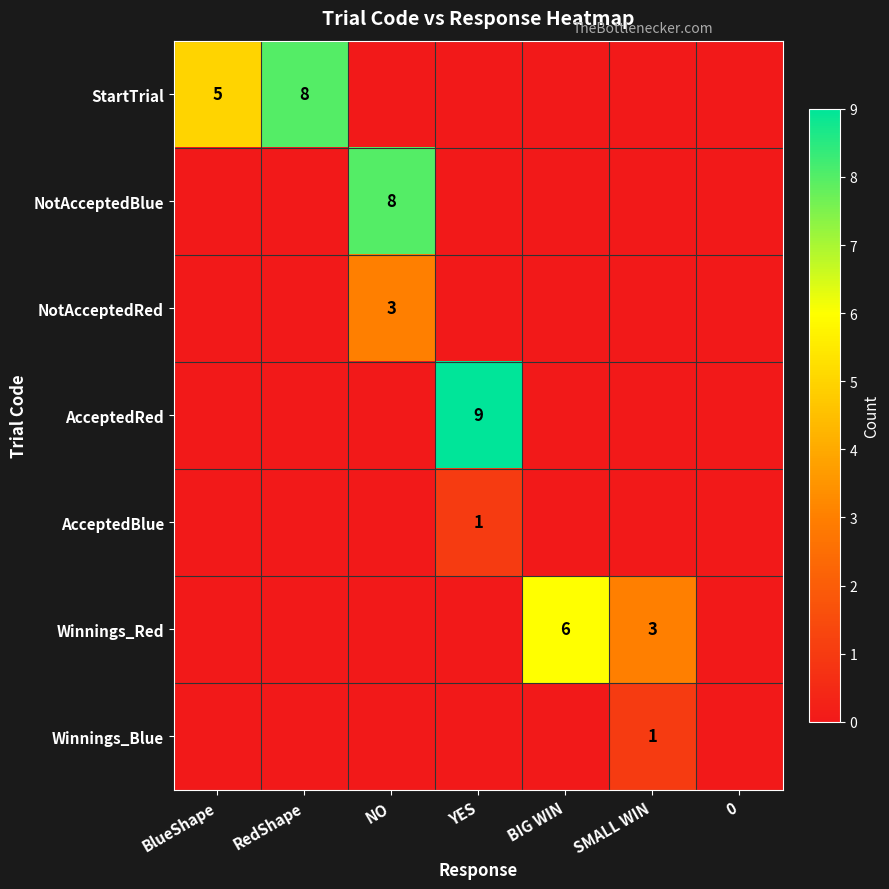

Is it true that Winnings_Red equals 1 at BIG WIN?

False